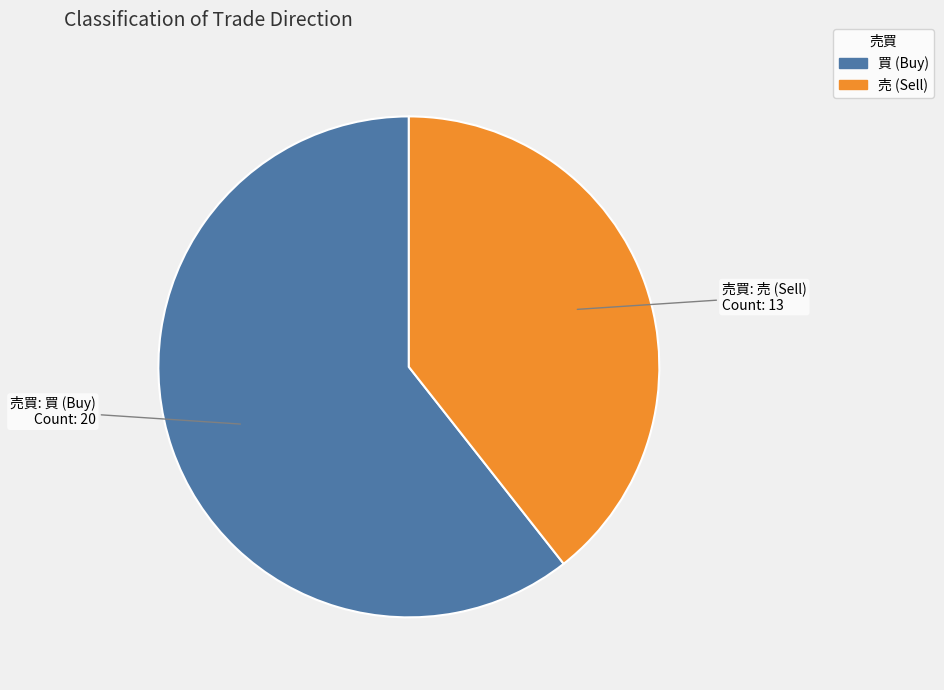

Does 買 represent more than half of the total?

Yes